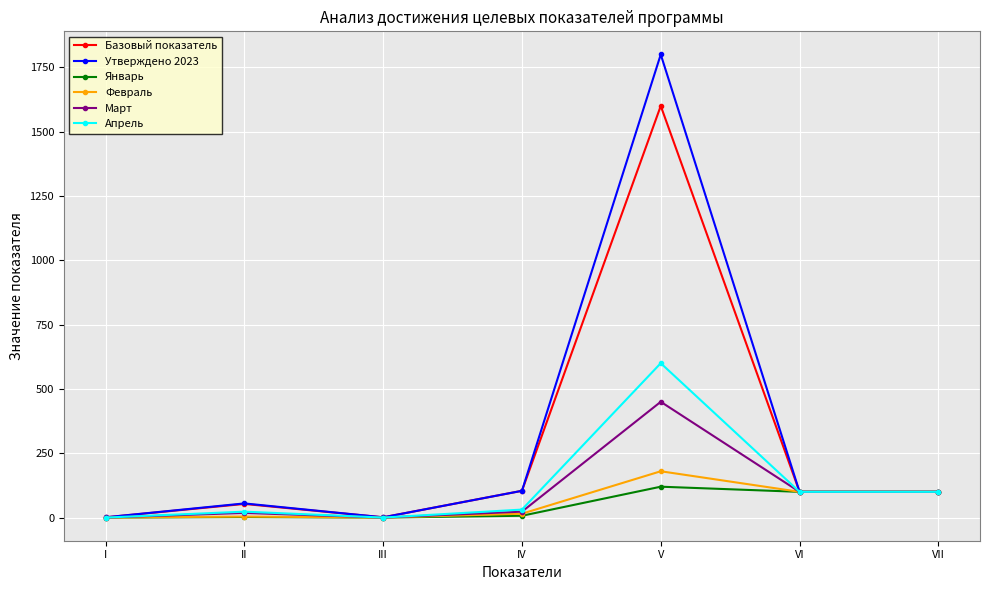

Does the chart display data point markers on the line(s)?

Yes